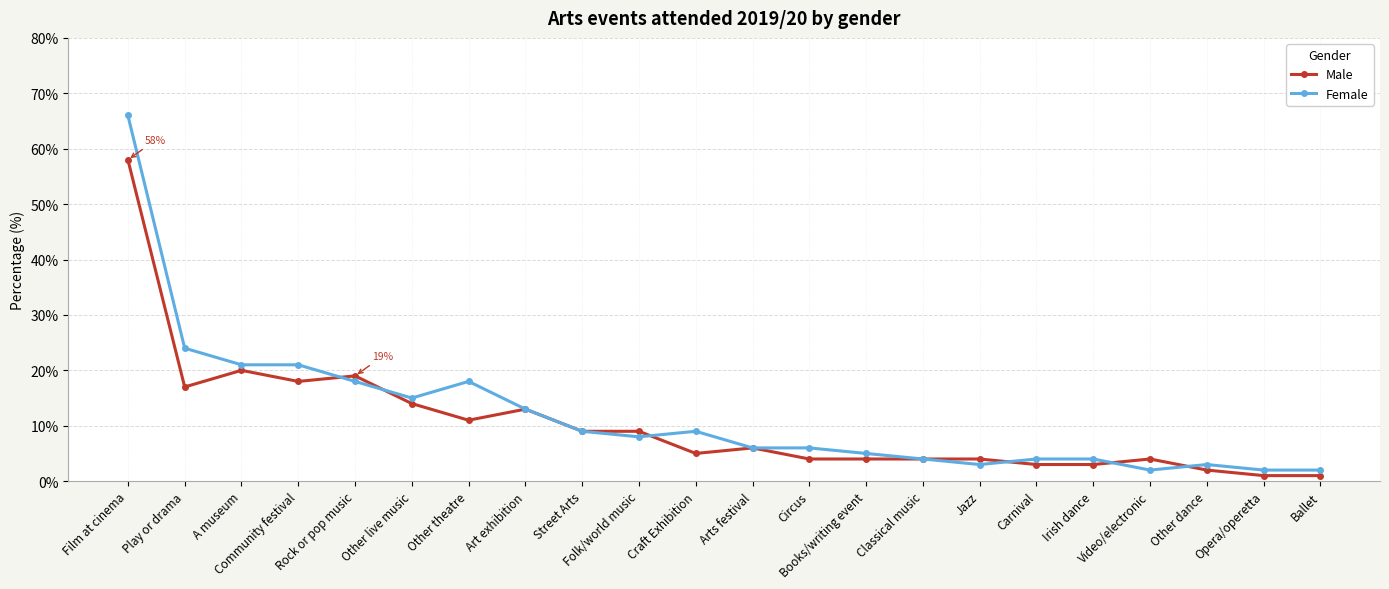

Reading left to right, what are all the values shown in this chart?

Male: 58	17	20	18	19	14	11	13	9	9	5	6	4	4	4	4	3	3	4	2	1	1
Female: 66	24	21	21	18	15	18	13	9	8	9	6	6	5	4	3	4	4	2	3	2	2